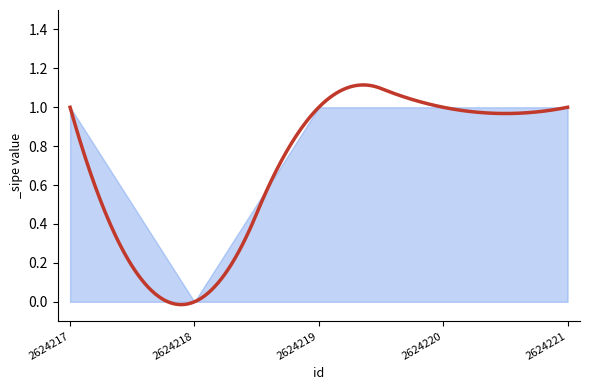

List the labels in order of value, largest first.

2624217, 2624219, 2624220, 2624221, 2624218